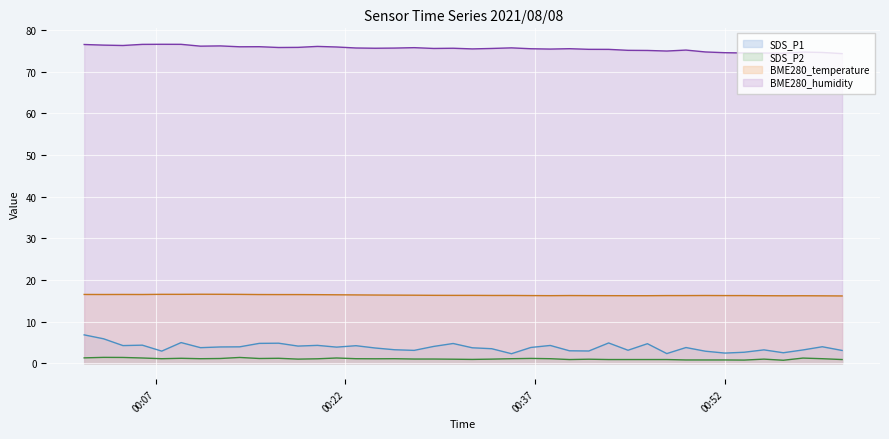

Which series has the largest total across all categories?

BME280_humidity